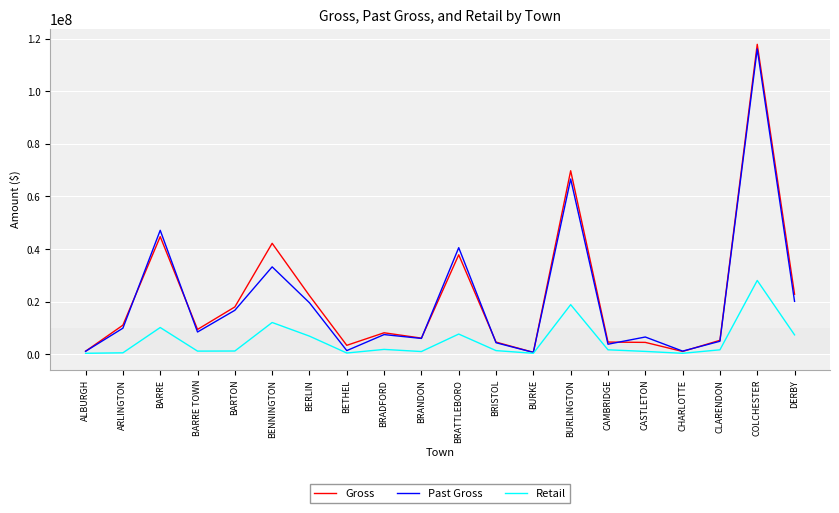

Where is Past Gross nearest to the value 58408877?

BURLINGTON